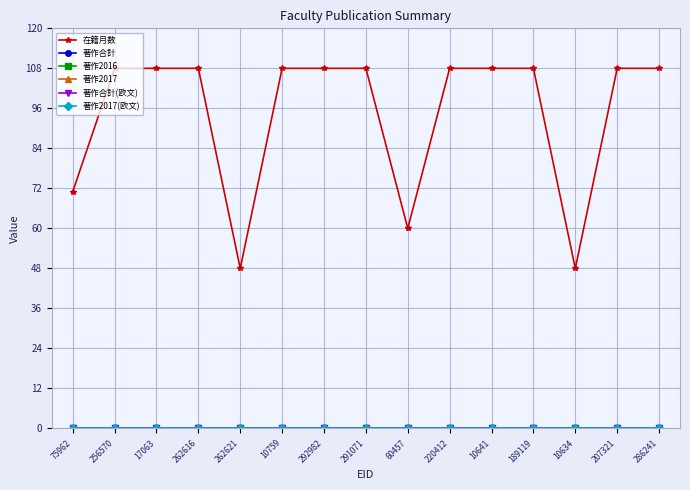

Does the chart have visible grid lines?

Yes